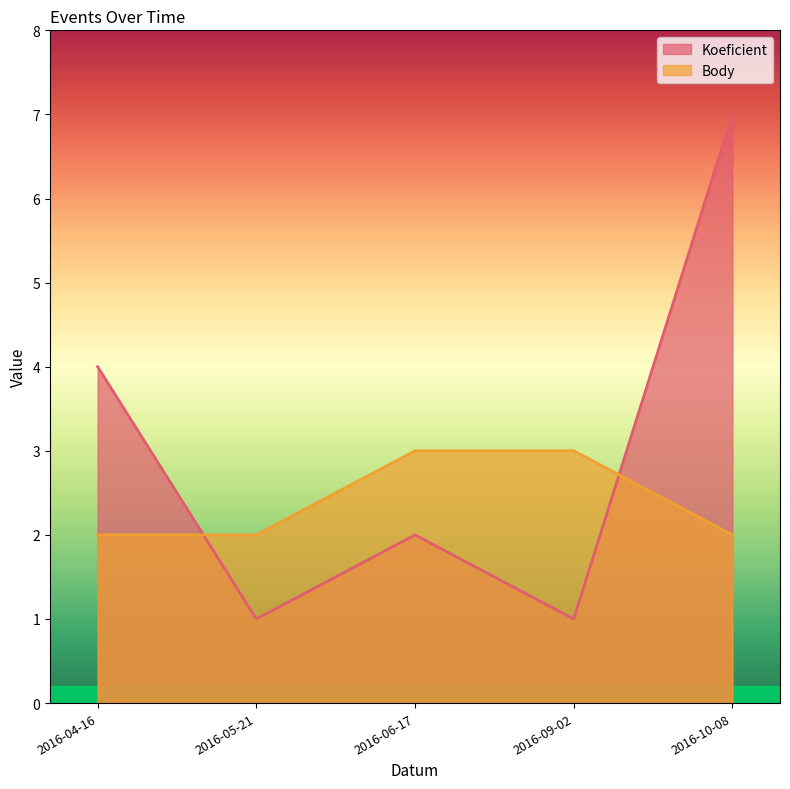

What are all the series names shown in the legend?

Koeficient, Body